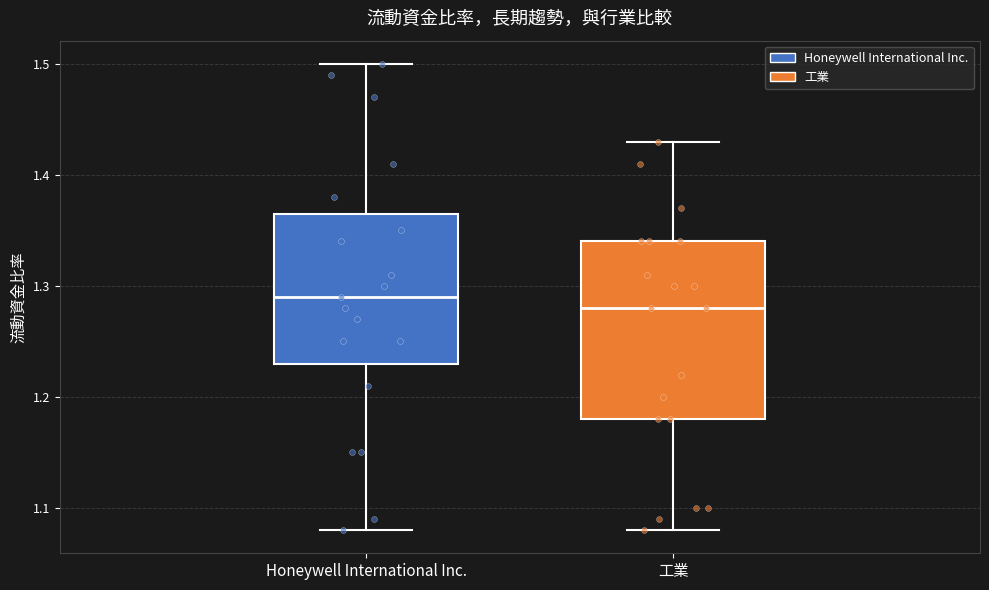

Reading left to right, read every box against the y-axis: the position of its median line, the range the box covers, and the ends of its whiskers. The values are not printed on the chart, so give them approximately, as read against the axis.

Honeywell International Inc.: median 1.29, box 1.23 to 1.37, whiskers 1.08 to 1.50
工業: median 1.28, box 1.18 to 1.34, whiskers 1.08 to 1.43